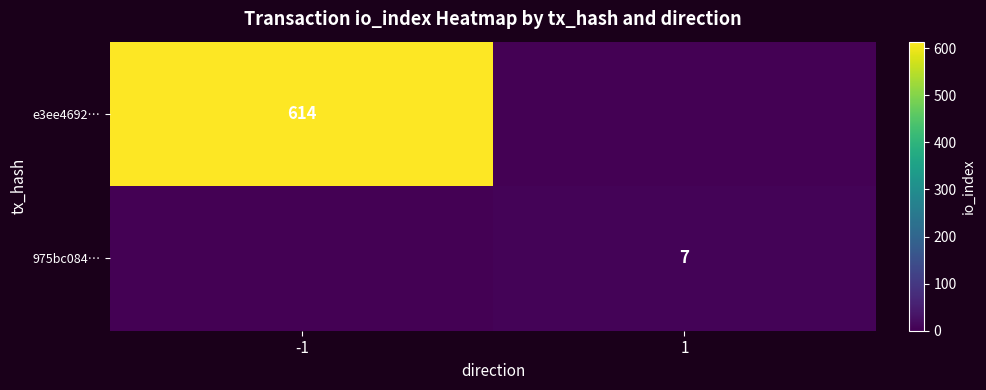

Is the value of 975bc084… at 1 greater than the value of e3ee4692… at -1?

No